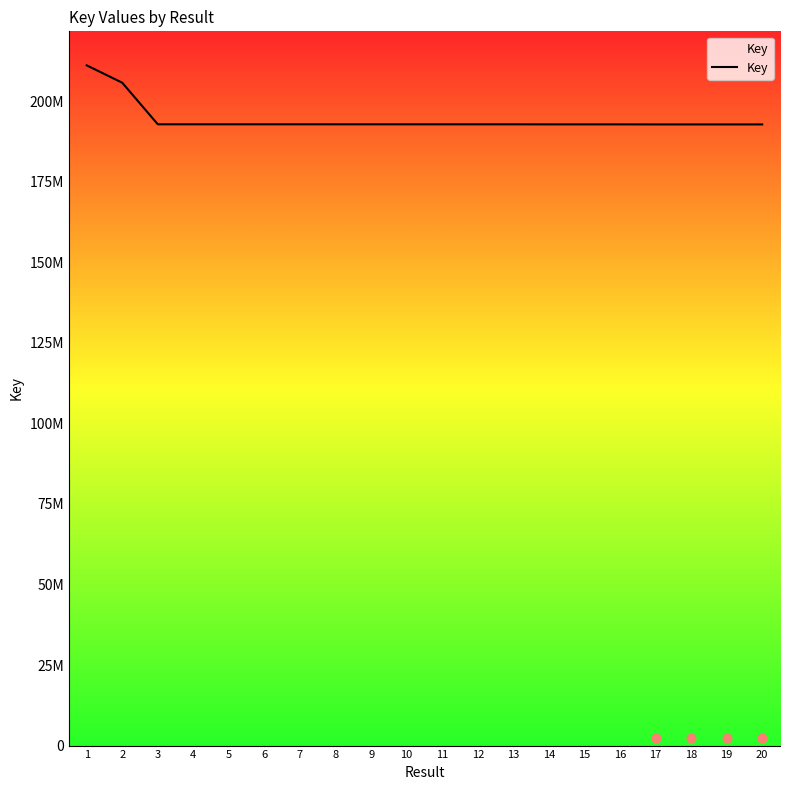

What is the change in value from 6 to 14?

-20386